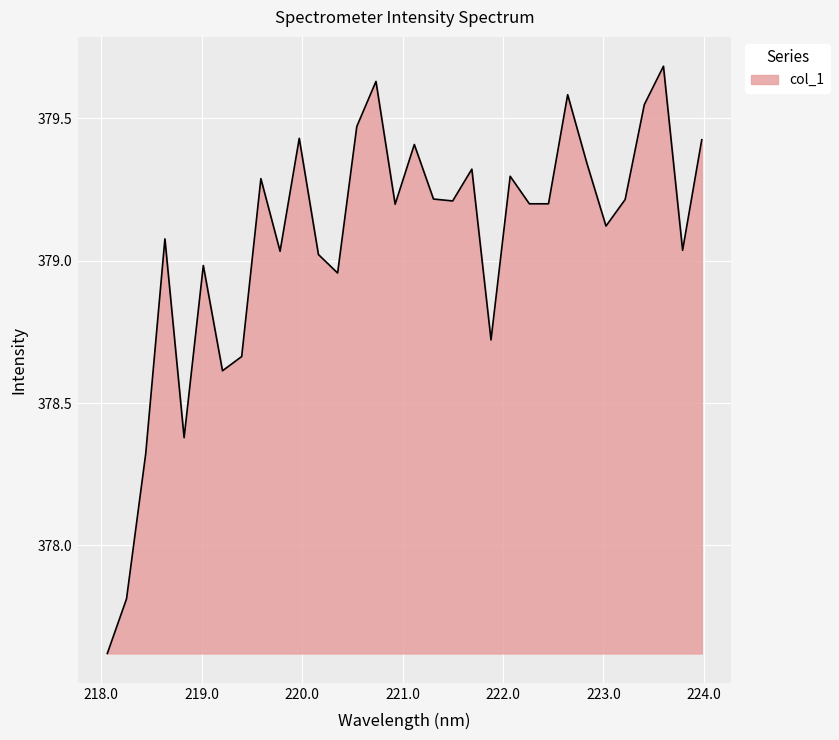

What is the minimum value shown in the chart?

377.6